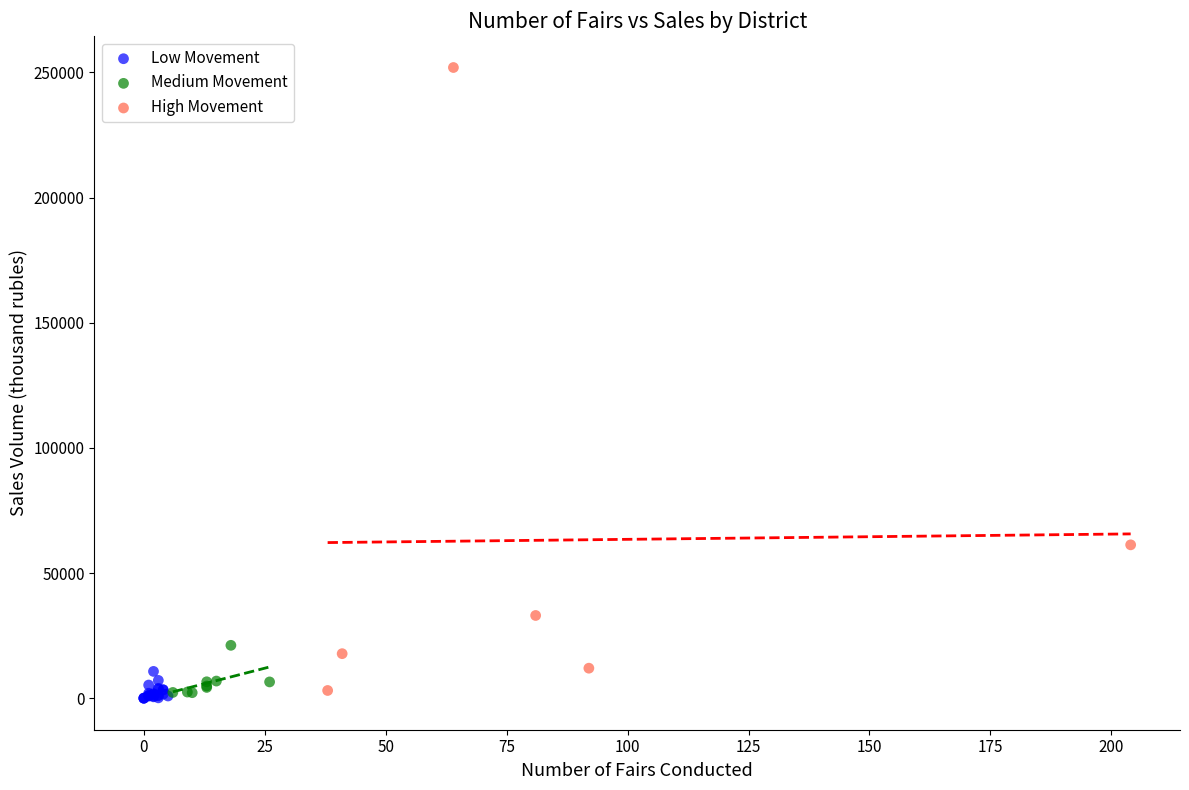

Which series has the widest spread of Y values?

High Movement